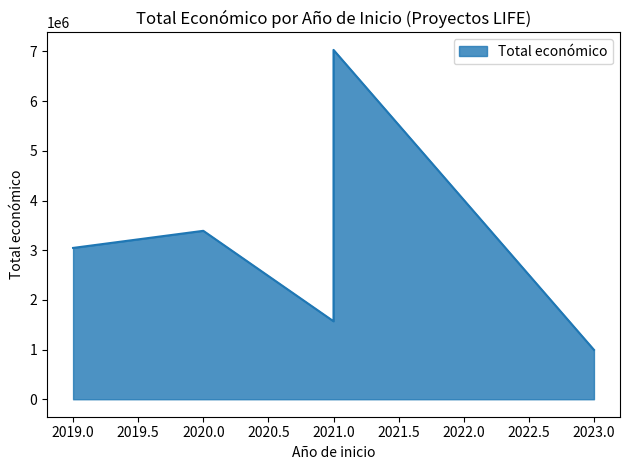

How many interior local valleys (lower than both neighbors) does the data have?

1